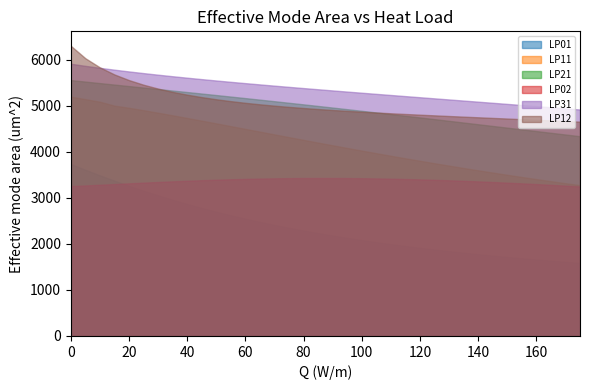

True or false: LP01 and LP12 intersect in this chart.

False